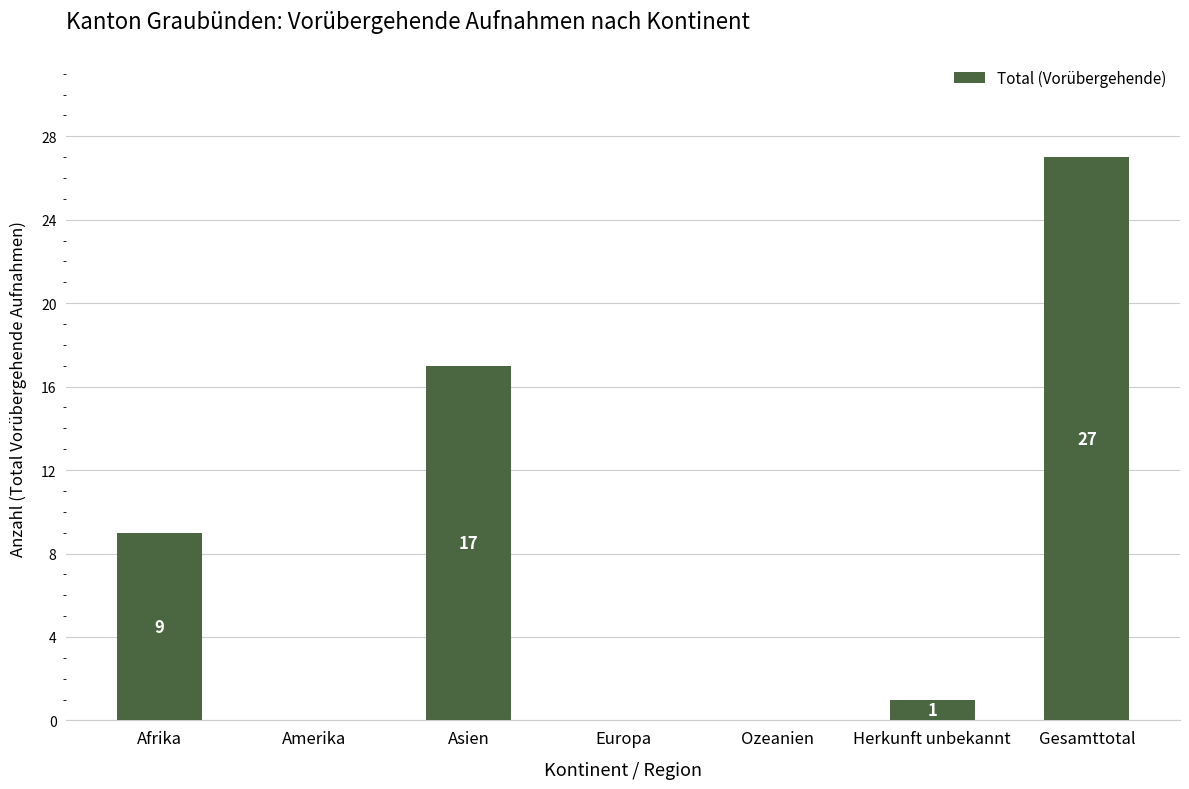

Reading right to left, transcribe all the data shown in this chart.

27	1	0	0	17	0	9